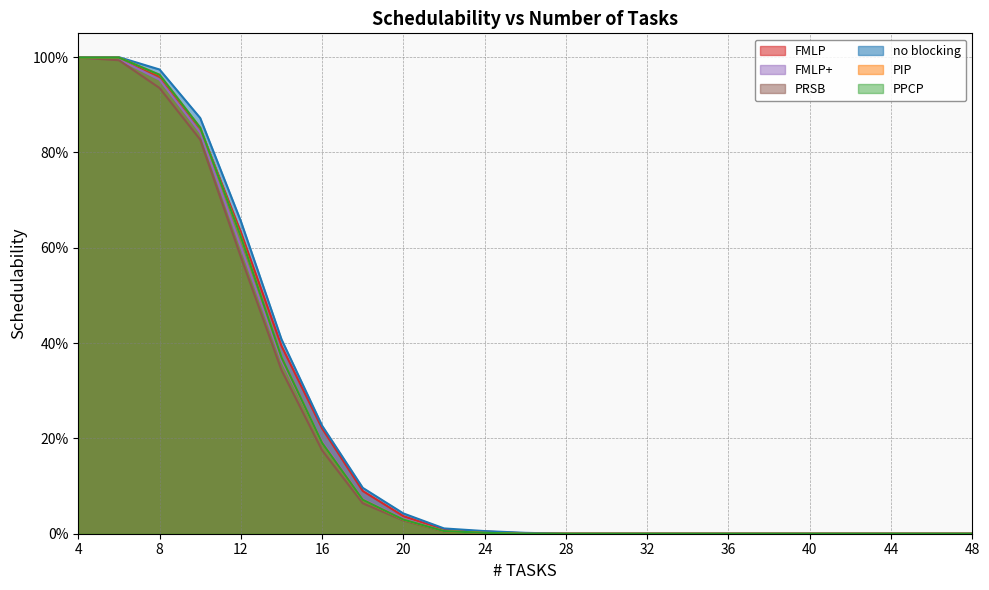

Does the chart have visible grid lines?

Yes